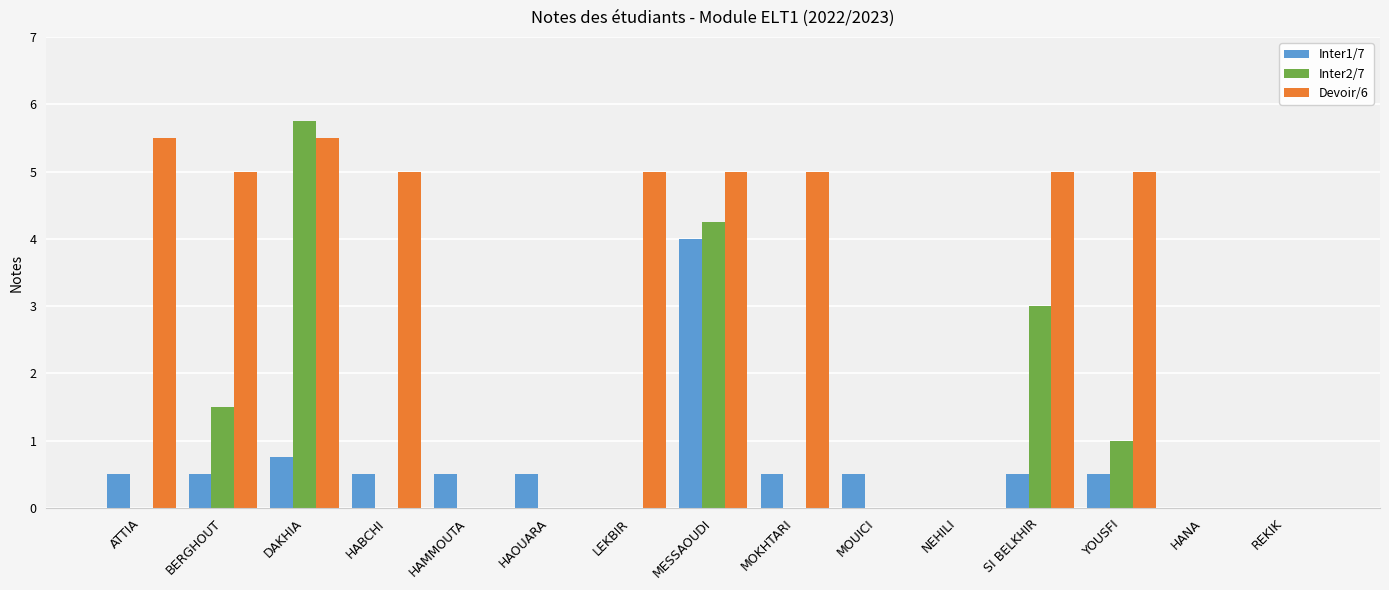

At which label is Inter2/7 closest to 2?

BERGHOUT